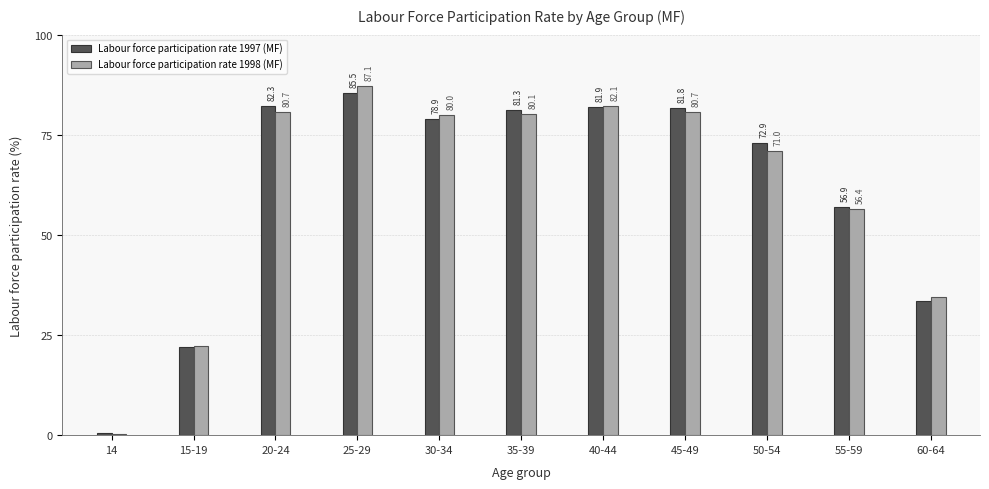

Reading left to right, transcribe all the data shown in this chart.

Labour force participation rate 1997 (MF): 14=0.6	15-19=22.1	20-24=82.3	25-29=85.5	30-34=78.9	35-39=81.3	40-44=81.9	45-49=81.8	50-54=72.9	55-59=56.9	60-64=33.6
Labour force participation rate 1998 (MF): 14=0.2	15-19=22.2	20-24=80.7	25-29=87.1	30-34=80.0	35-39=80.1	40-44=82.1	45-49=80.7	50-54=71.0	55-59=56.4	60-64=34.4